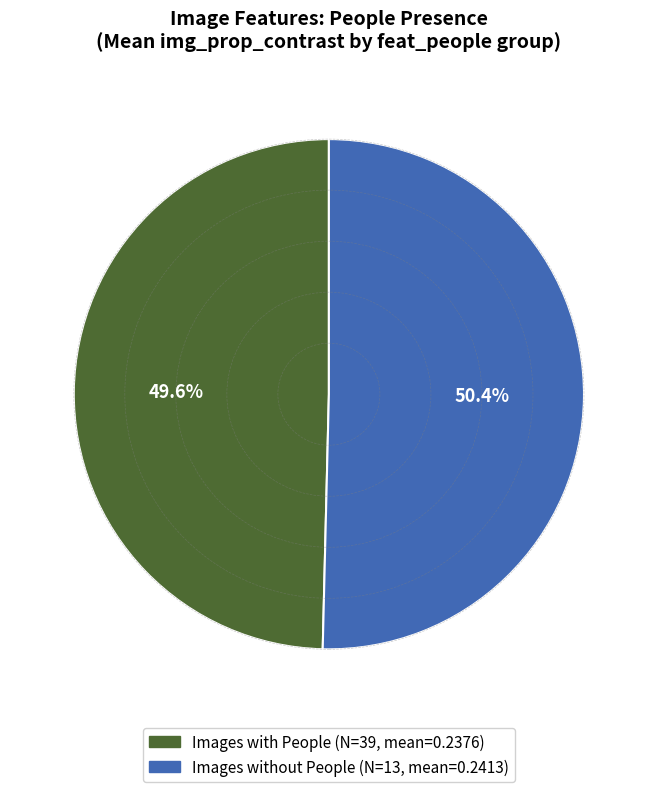

Is there any slice that represents more than half of the pie?

Yes